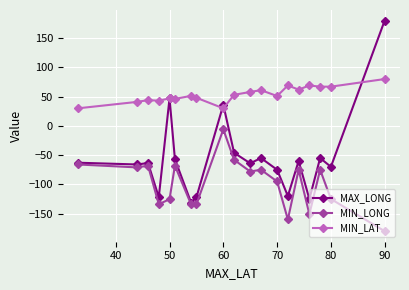

Which series has the largest total across all categories?

MIN_LAT